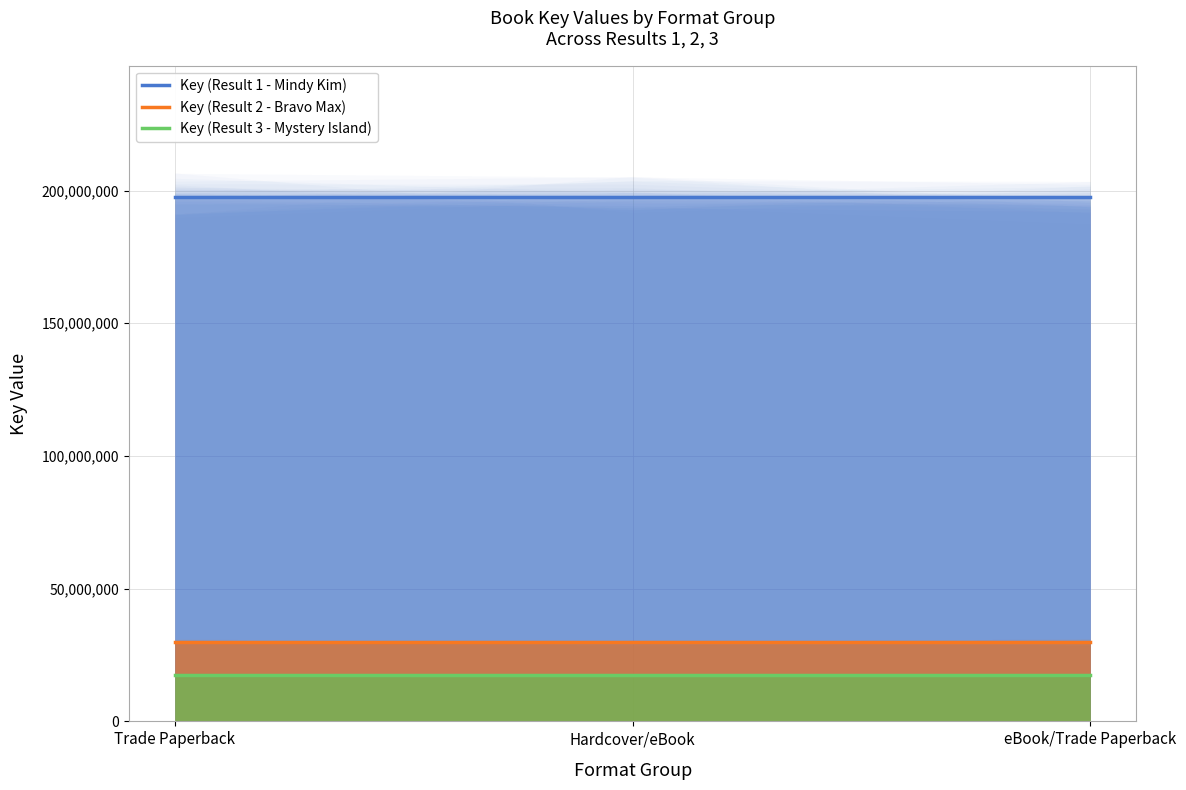

What are all the series names shown in the legend?

Key (Result 1 - Mindy Kim), Key (Result 2 - Bravo Max), Key (Result 3 - Mystery Island)